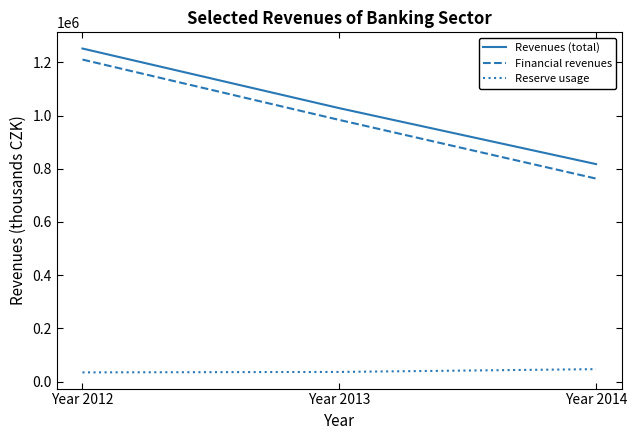

What is the difference between the Financial revenues values at Year 2012 and Year 2013?

226785